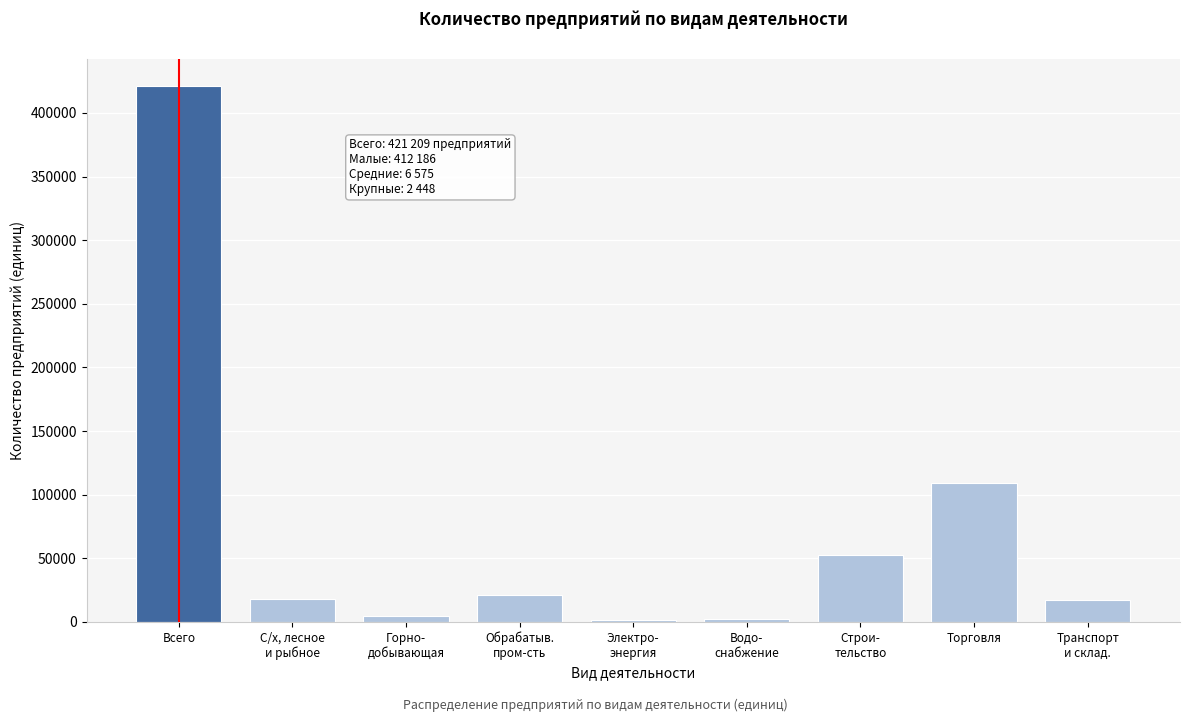

Which label corresponds to the largest value in the chart?

Всего